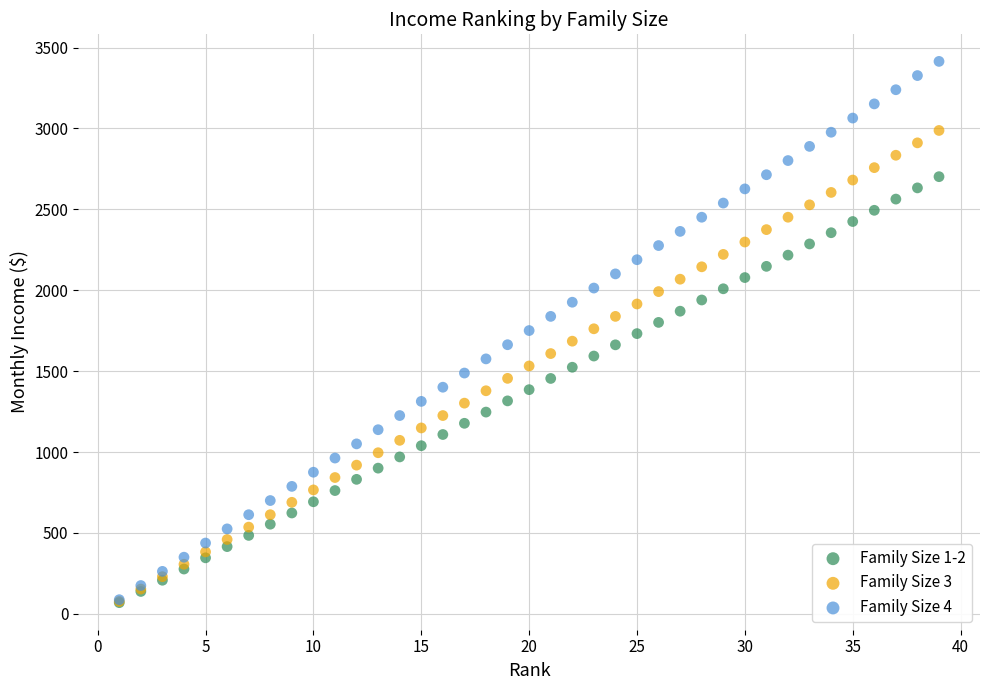

What are all the series names shown in the legend?

Family Size 1-2, Family Size 3, Family Size 4